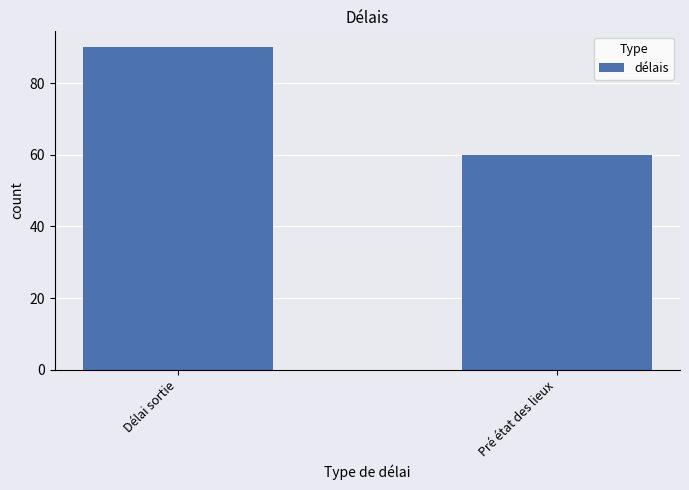

What is the minimum value shown in the chart?

60